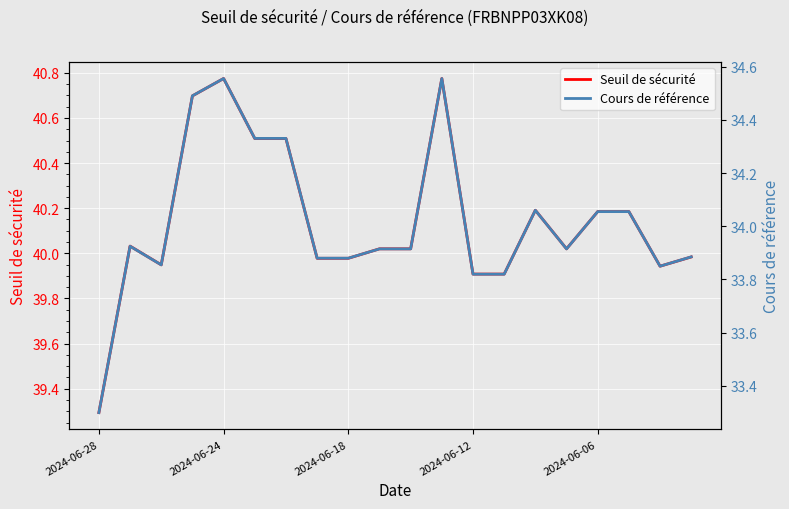

What is the total value across all series at 13?

73.7